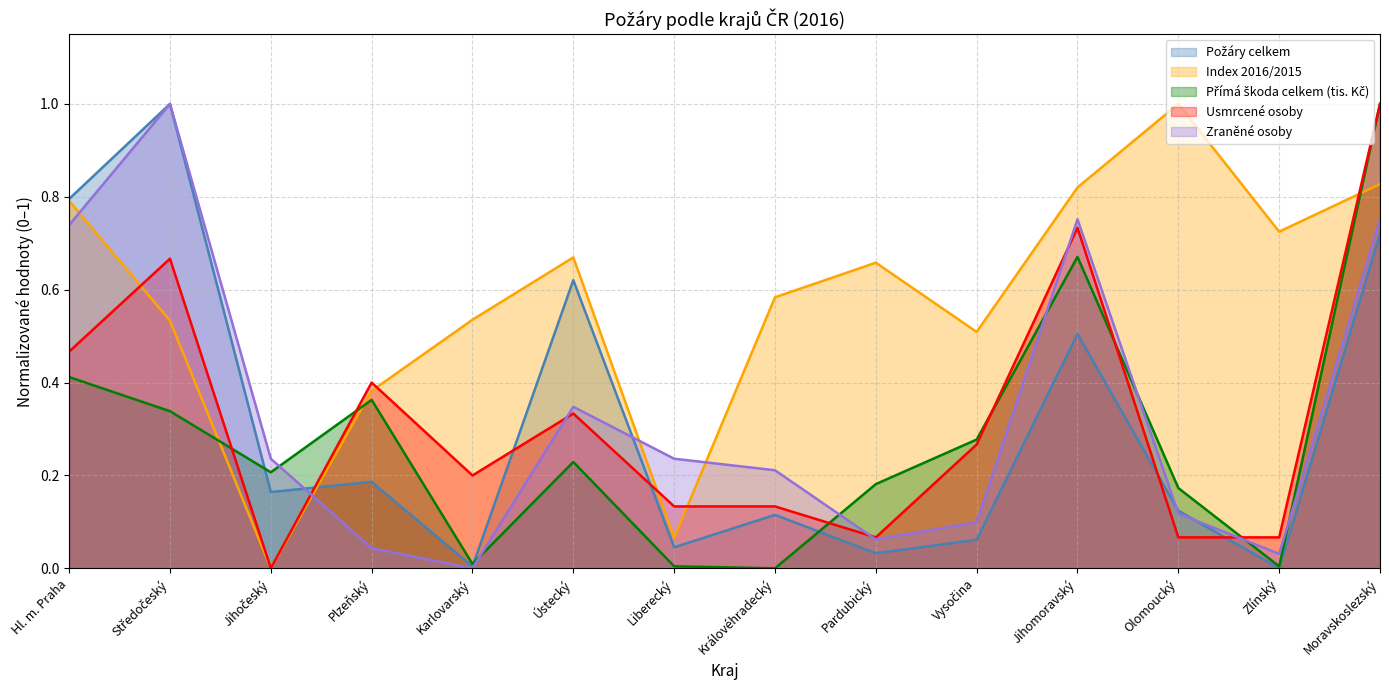

What is the difference between the Usmrcené osoby values at Moravskoslezský and Ústecký?

0.7